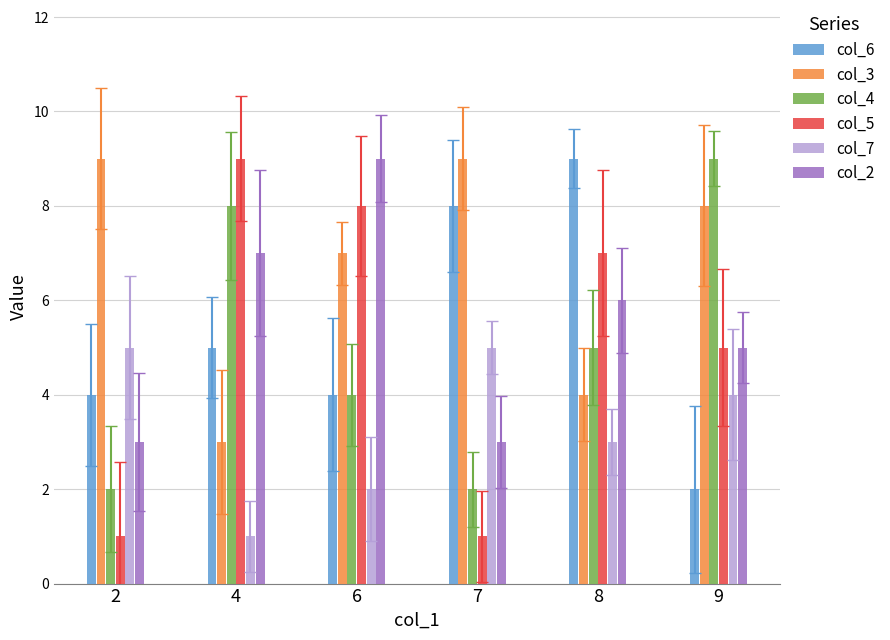

What are all the series names shown in the legend?

col_6, col_3, col_4, col_5, col_7, col_2